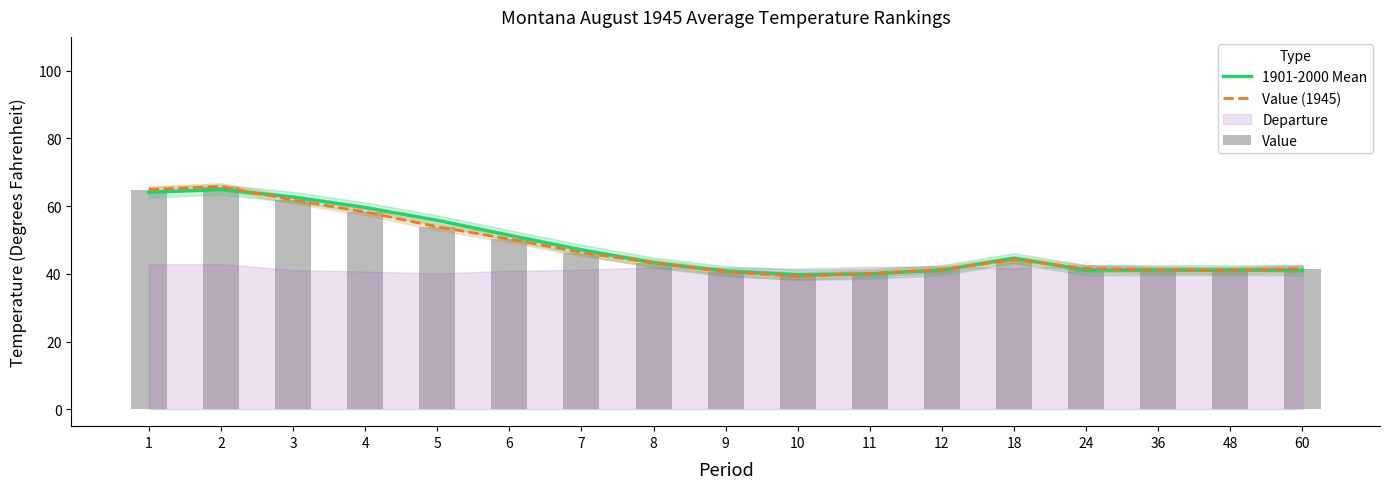

What is the difference between the Value (1945) values at 5 and 12?

12.6